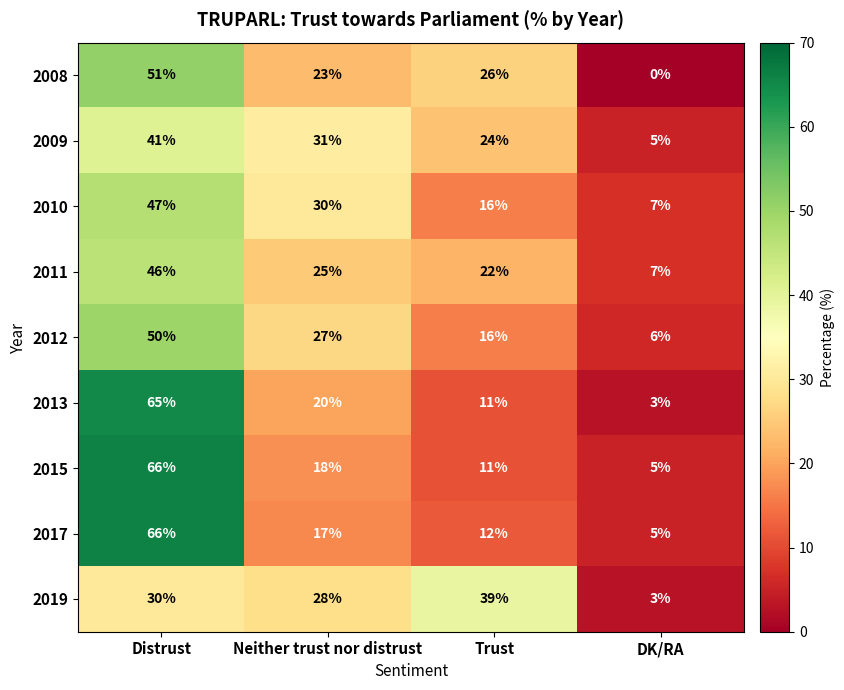

What is the difference between the 2008 values at Trust and Distrust?

25